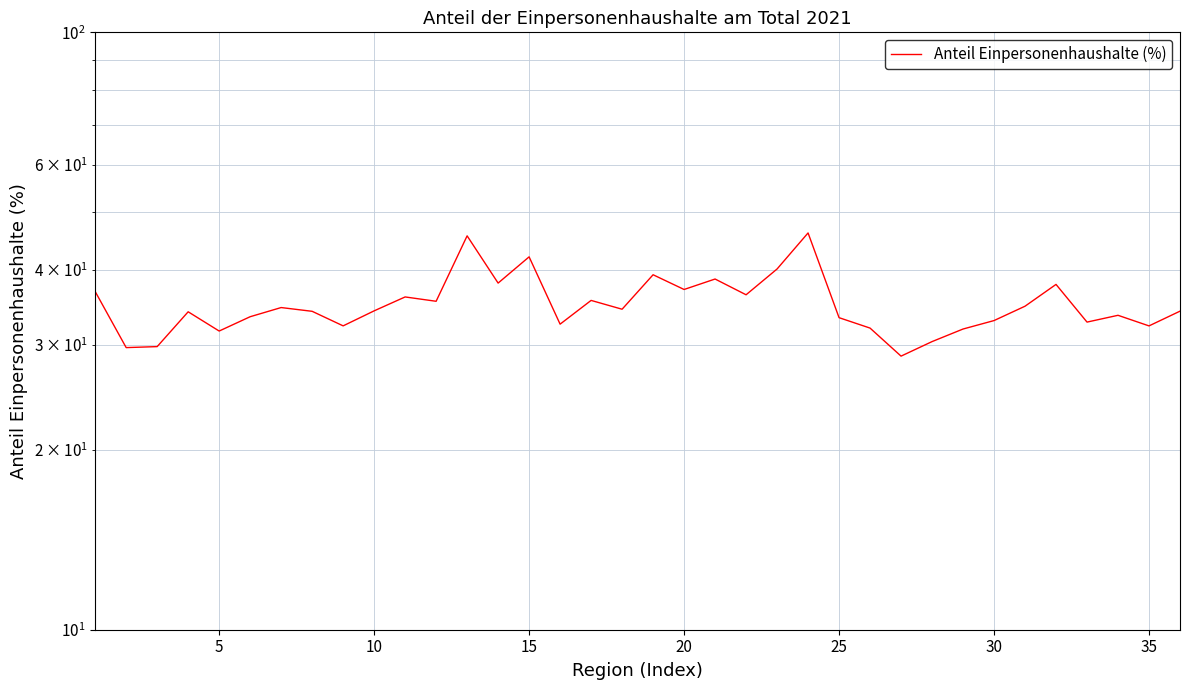

Count the number of categories in the chart.

36